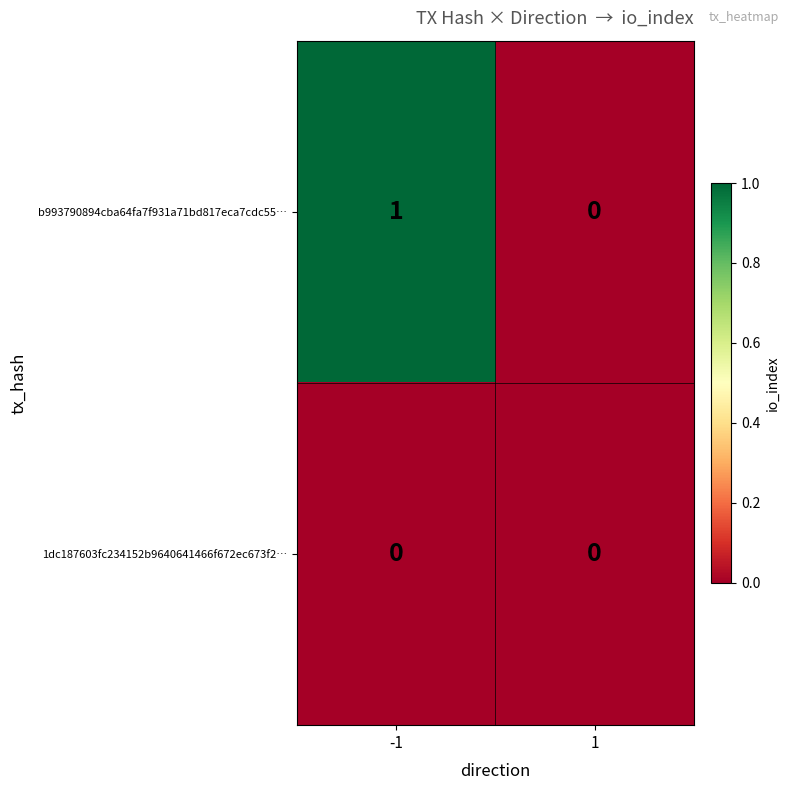

True or false: b993790894cba64fa7f931a71bd817eca7cdc55… has a value of 1 at -1.

True